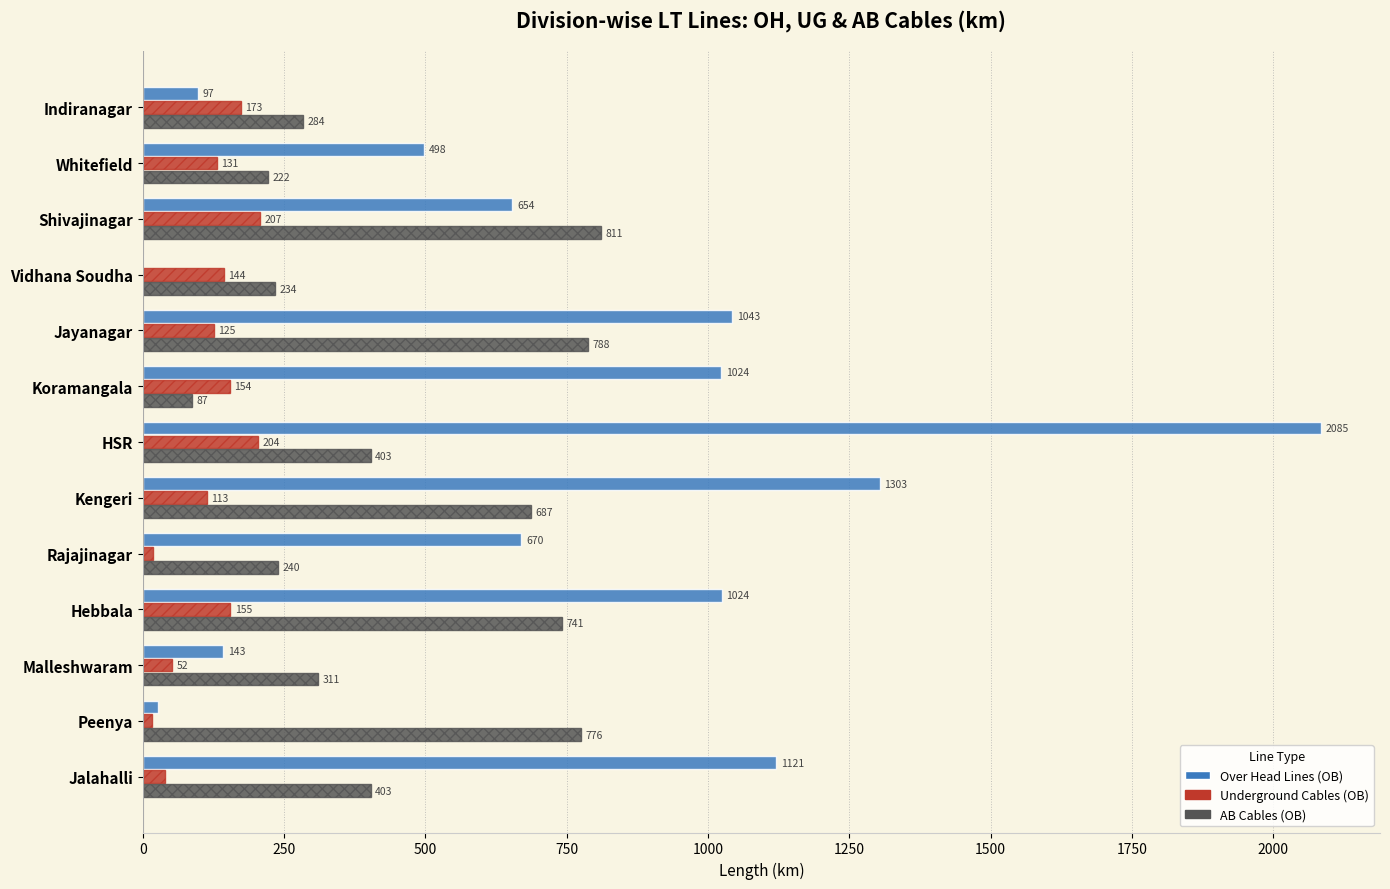

At which label is Over Head Lines (OB) closest to 1042?

Jayanagar